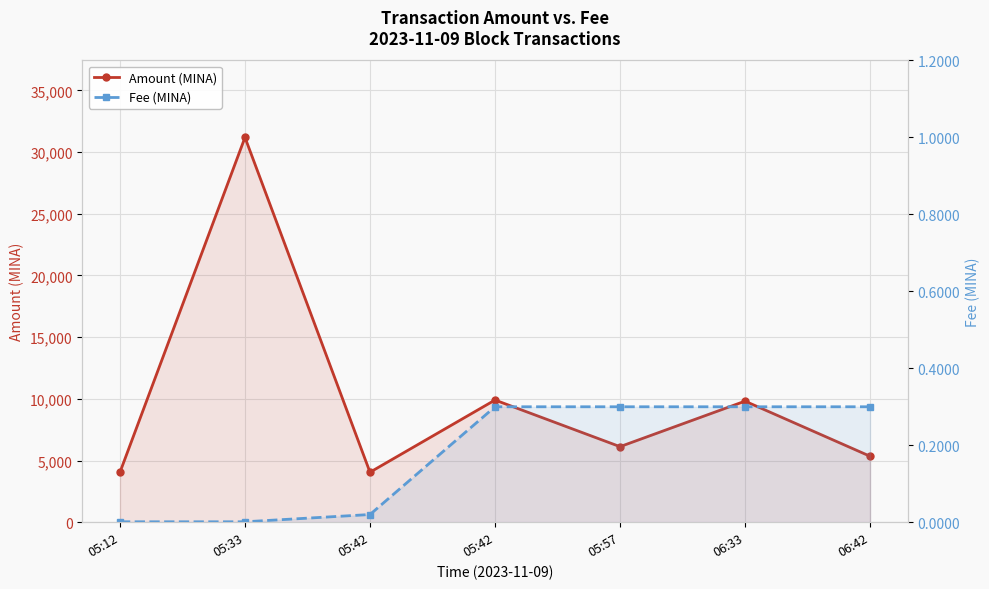

Rank the series at 05:12 from highest to lowest value.

Amount (MINA), Fee (MINA)